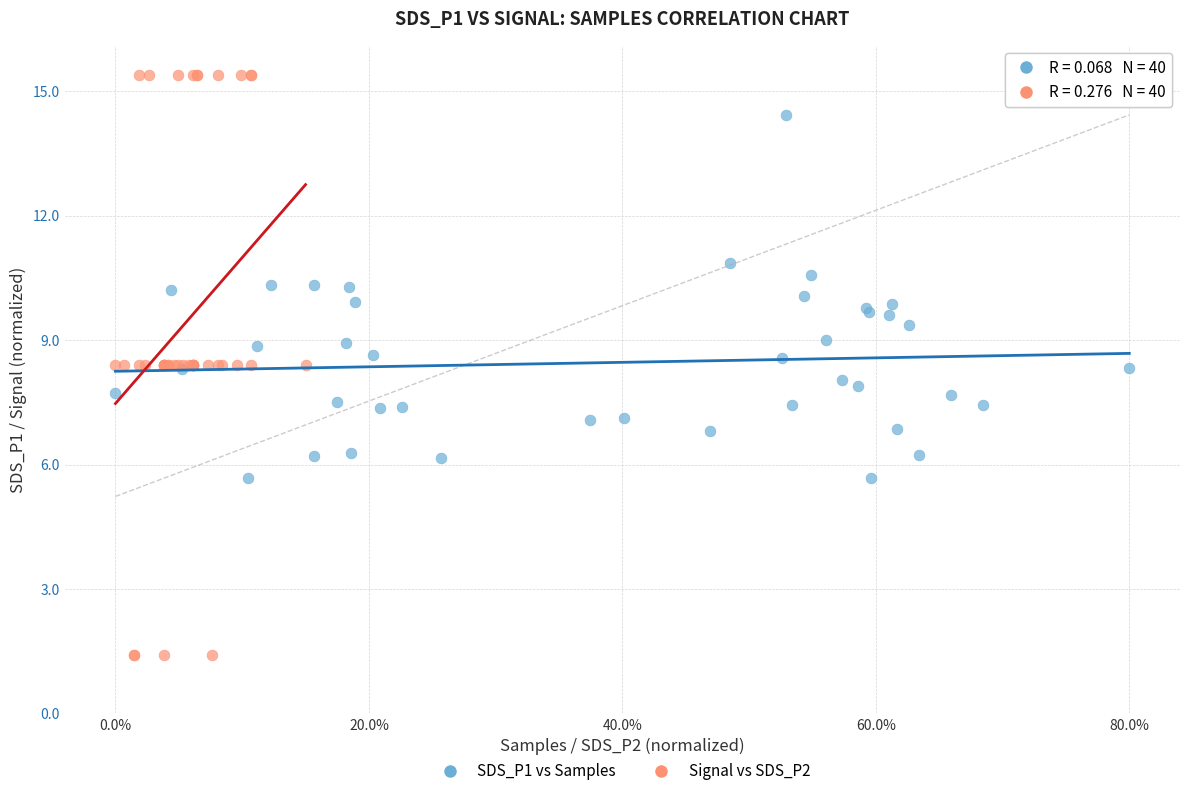

Which series has the widest spread of Y values?

Signal vs SDS_P2